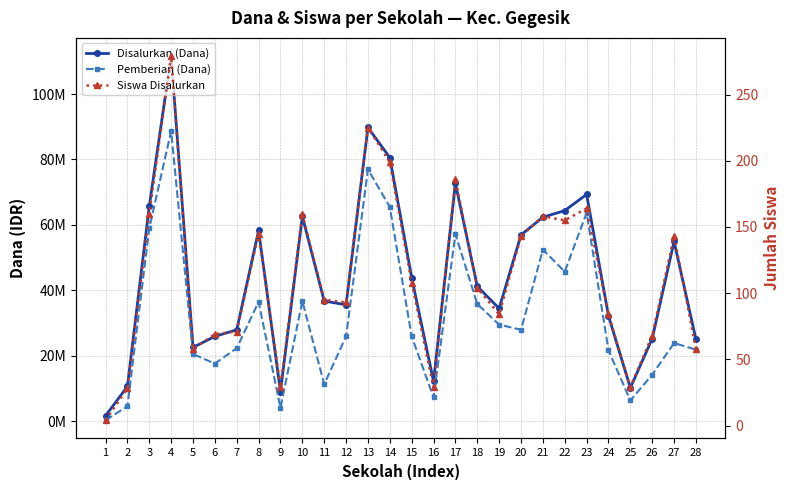

How many lines are shown in the chart?

3